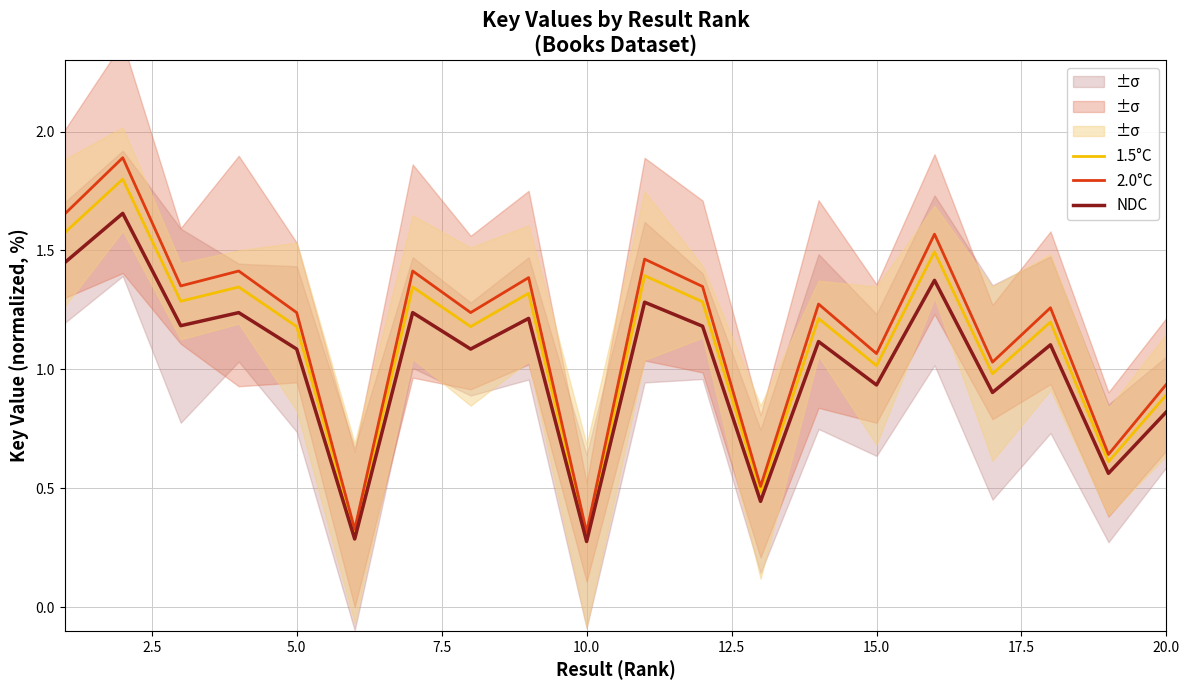

Is it true that 1.5°C equals 1.2 at 5.0?

True